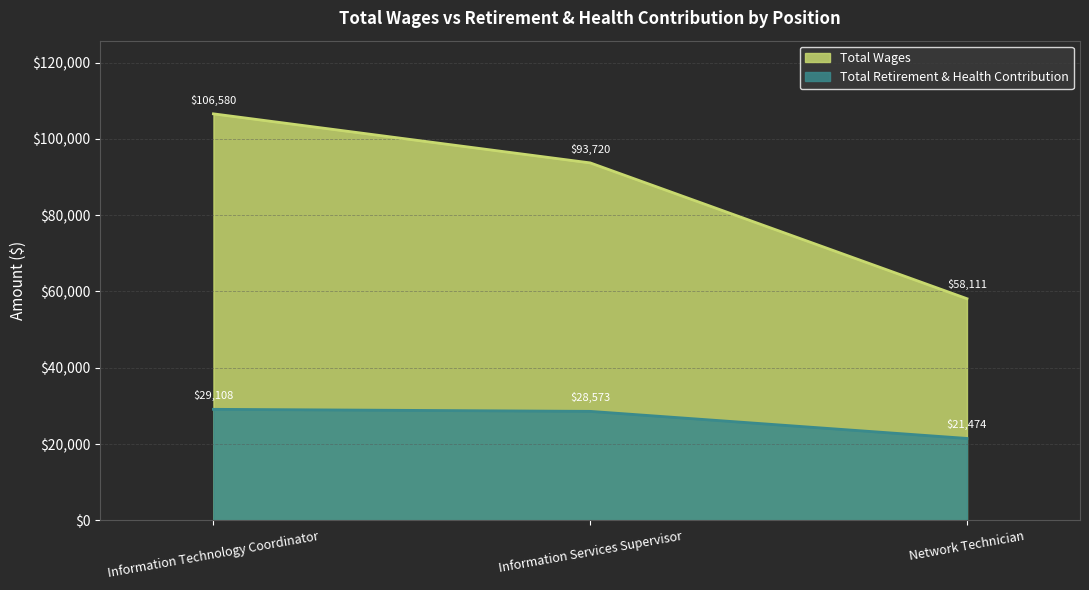

What is the spread (max minus min) of values at Network Technician?

36637